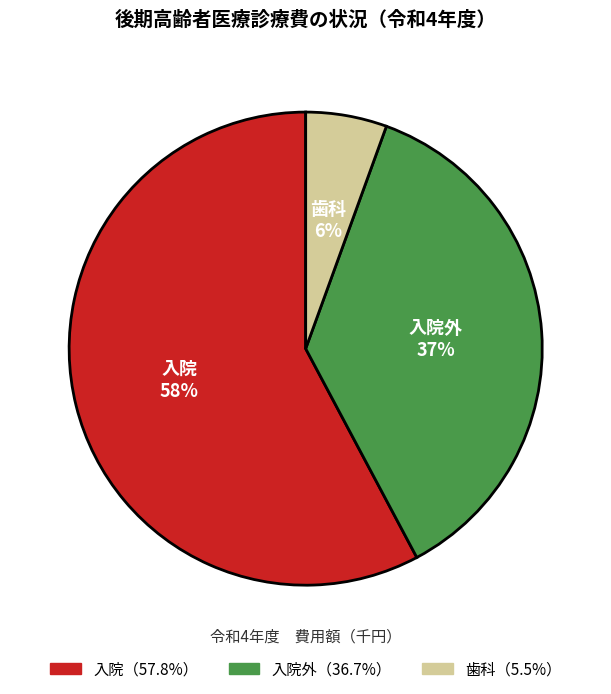

What is the smallest slice in the pie chart?

歯科